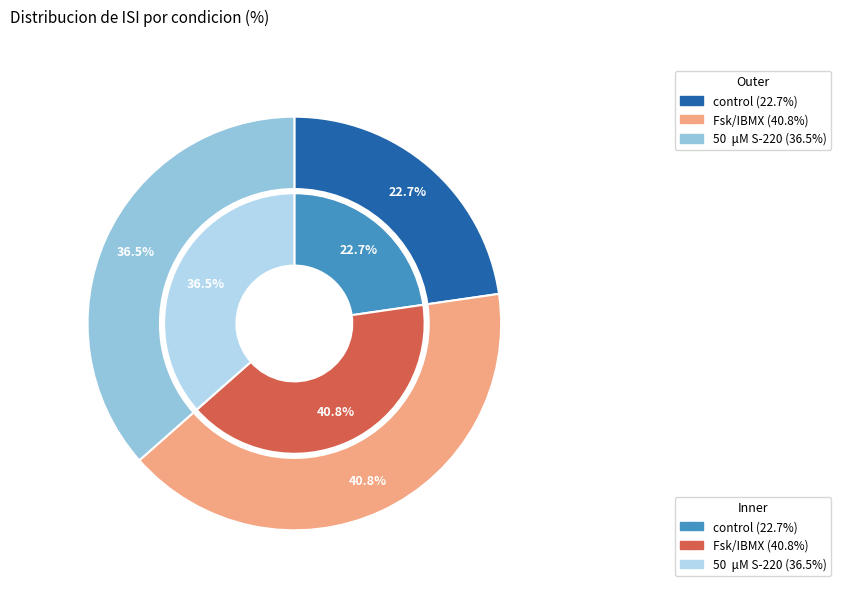

What percentage do control and Fsk/IBMX together represent?

63.5%